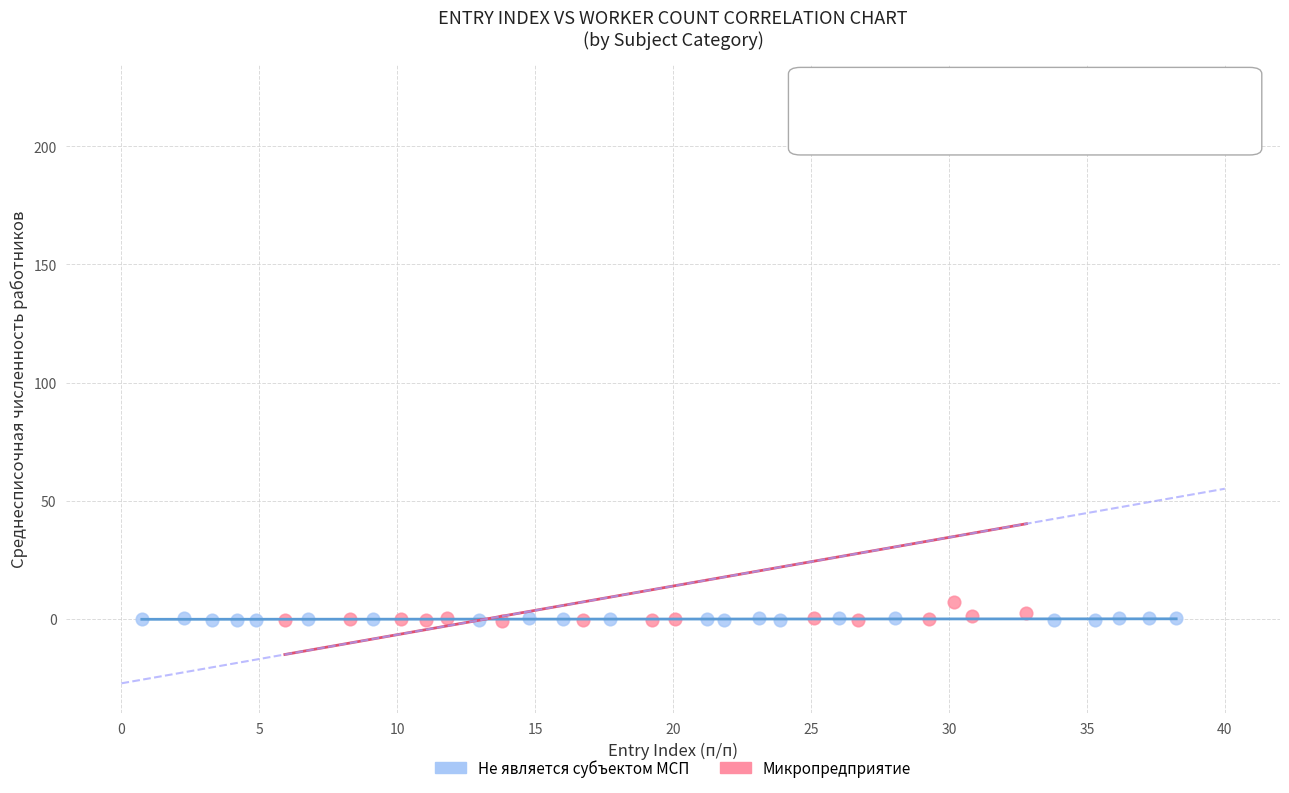

Which series has the widest spread of Y values?

Микропредприятие